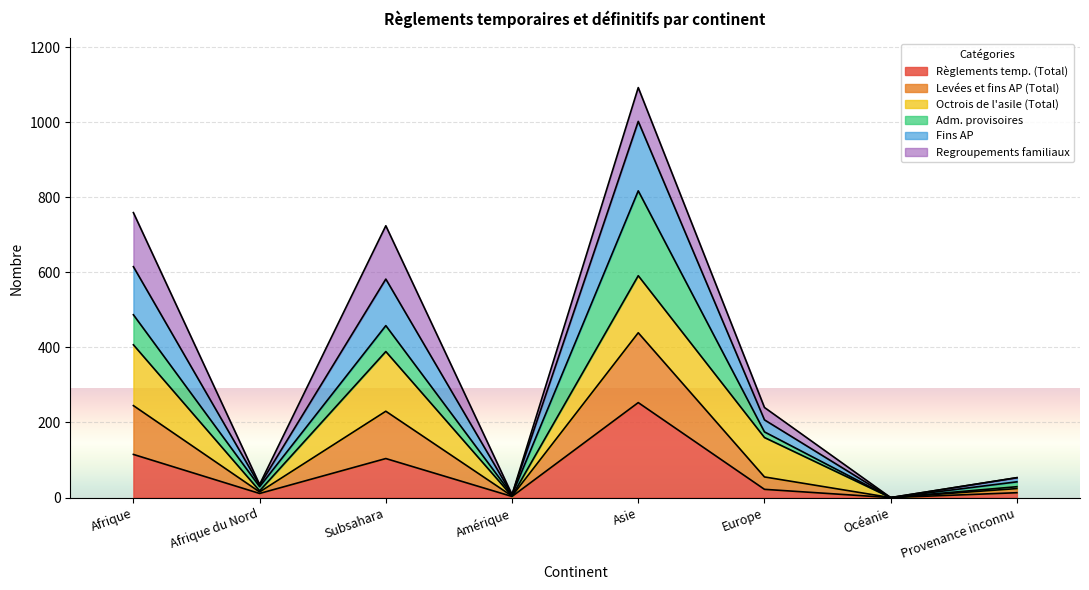

True or false: Levées et fins AP (Total) has more than 0 points higher than both neighbors.

True